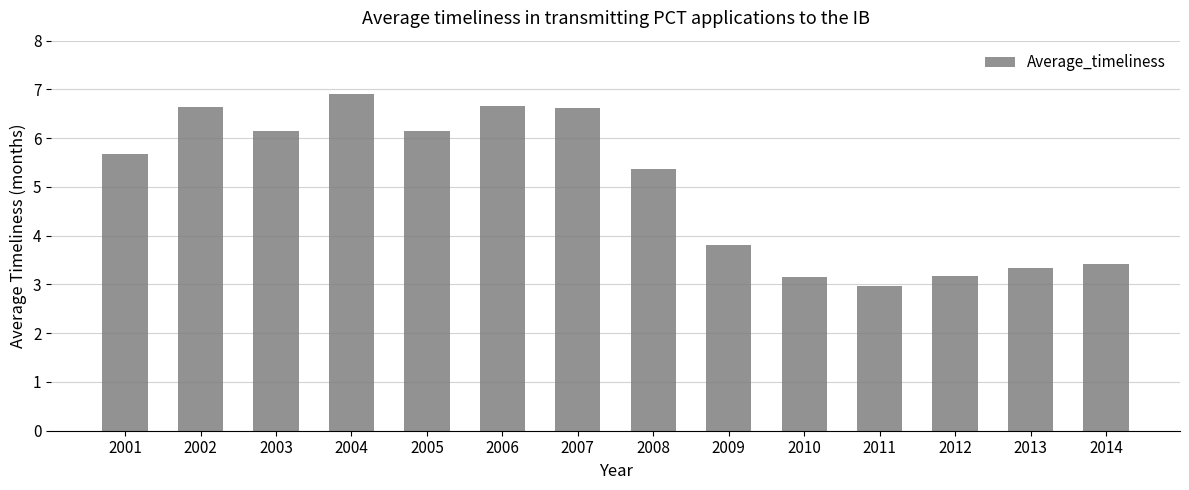

The value at 2005 is 6.1. True or false?

True